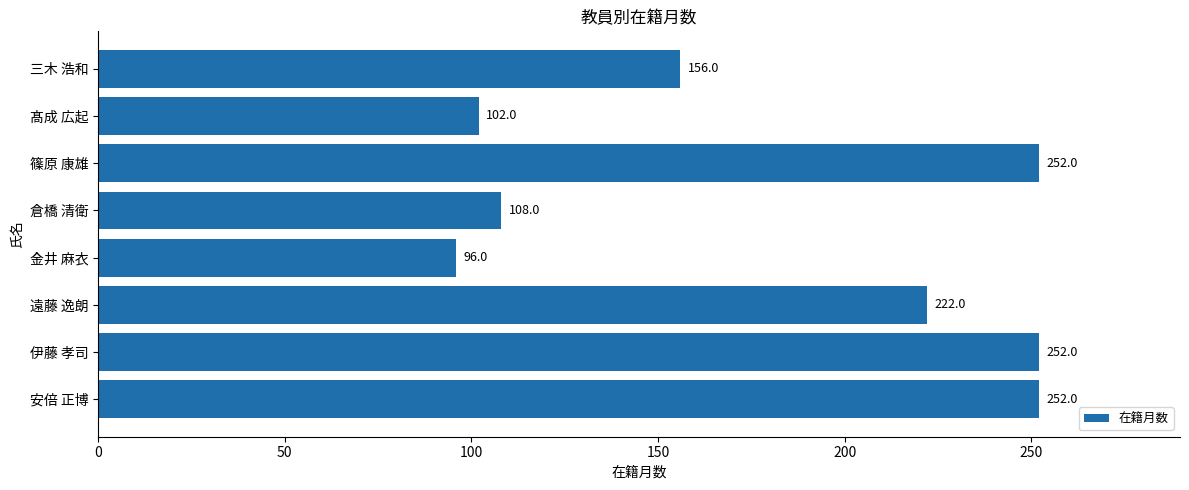

What is the change in value from 遠藤 逸朗 to 篠原 康雄?

+30